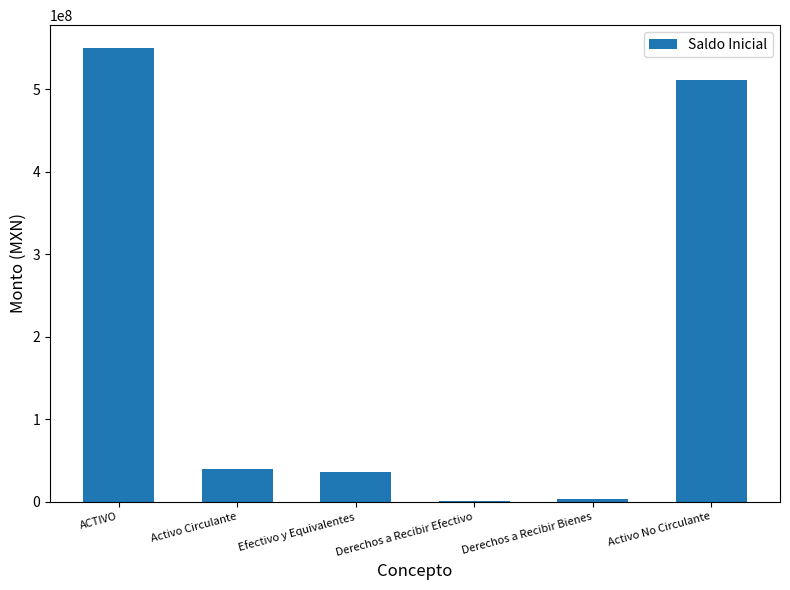

What is the sum of all values?

1139904670.9